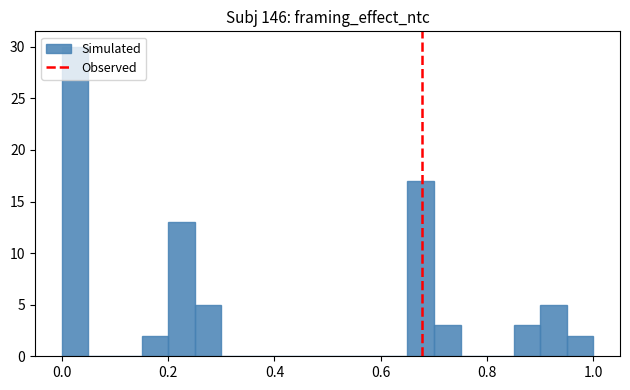

Around what value on the x-axis is the tallest bar? Give the approximate position of its centre, as read against the axis.

0.02